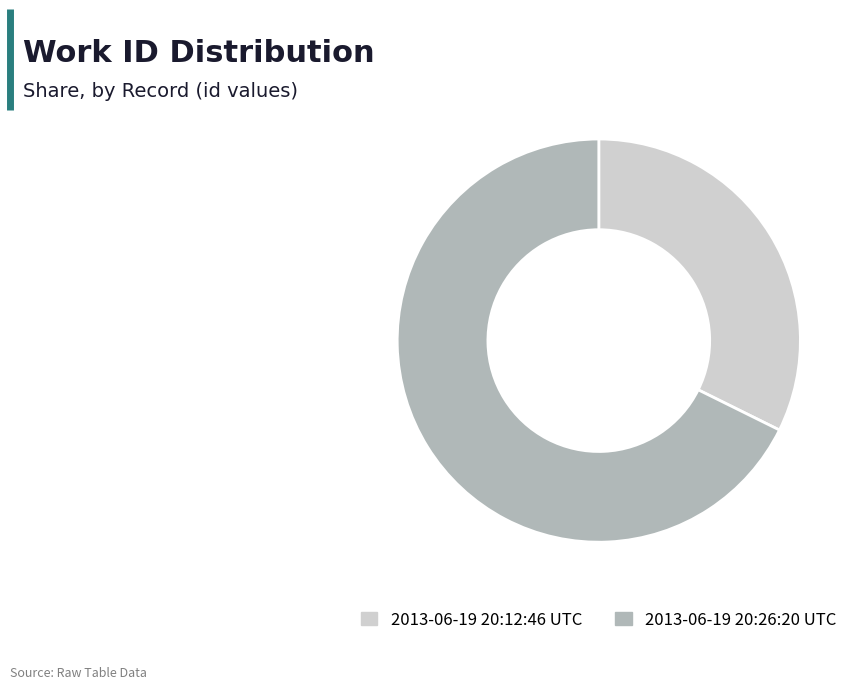

How many slices are in this pie chart?

2